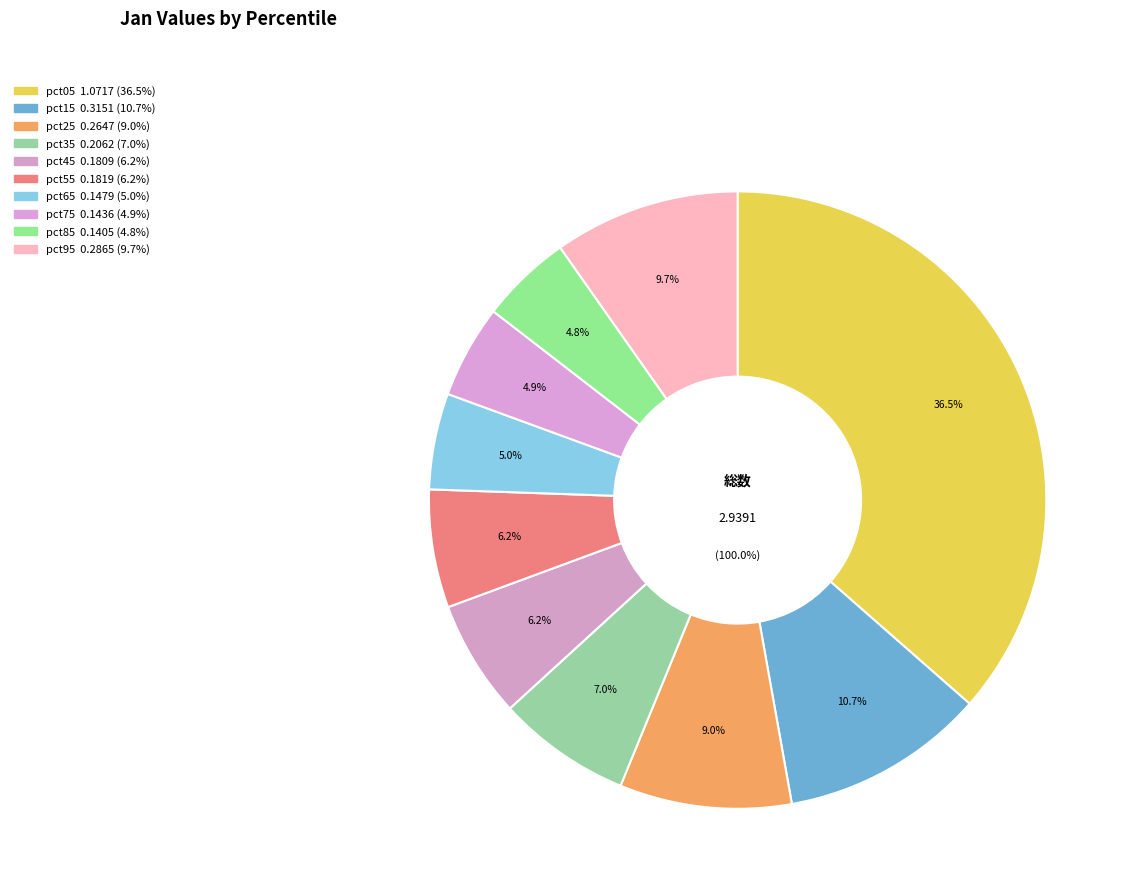

To the nearest percent, what percentage of the pie is pct25?

9%